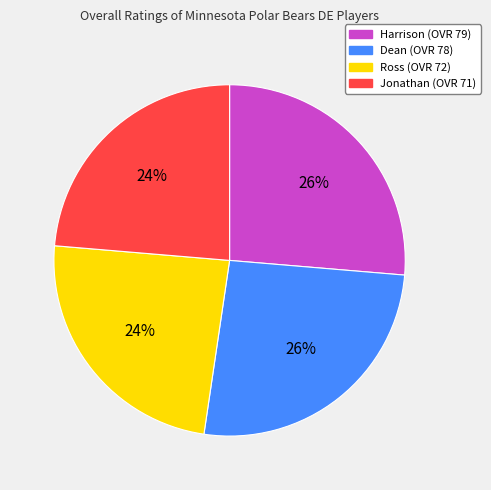

Is Harrison the majority of the pie?

No